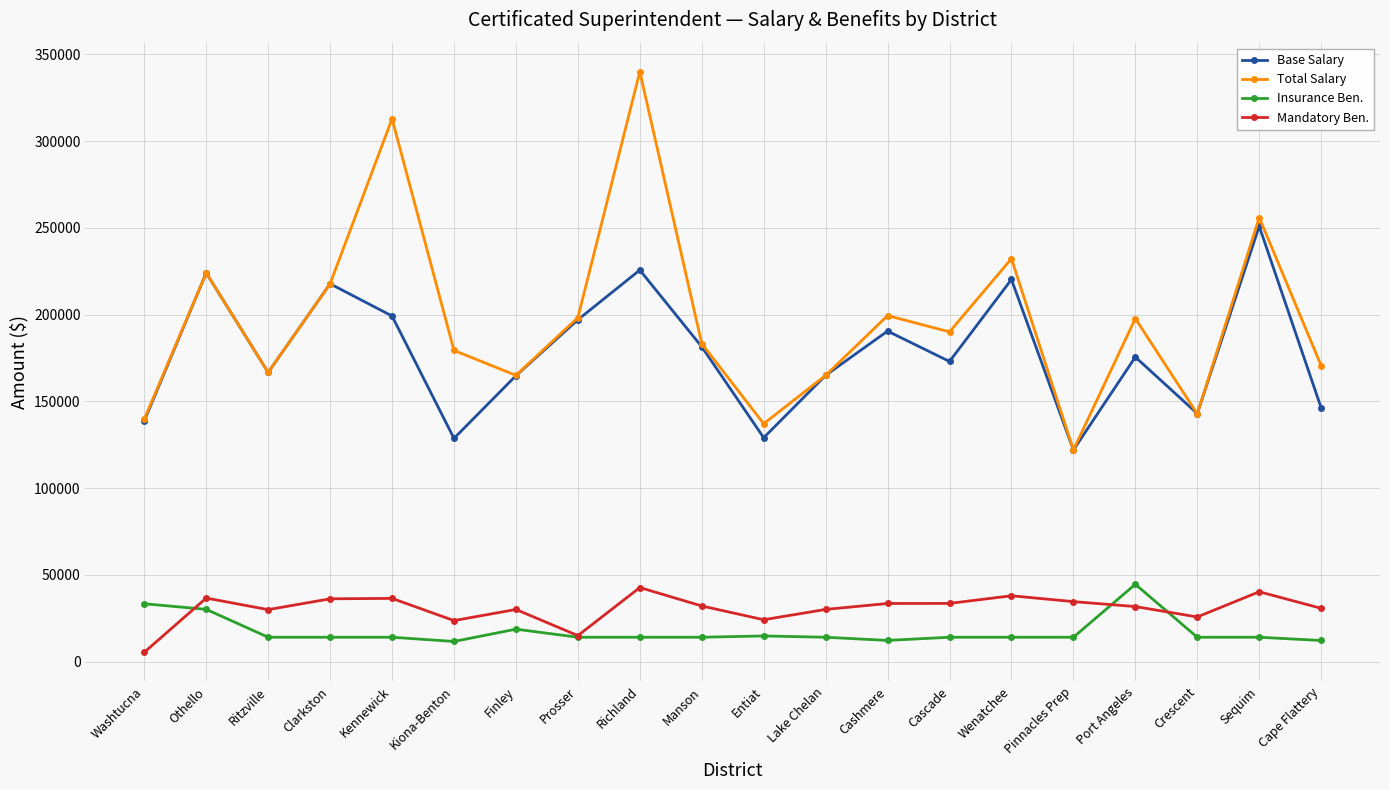

What is the difference between the highest and lowest values at Finley?

146215